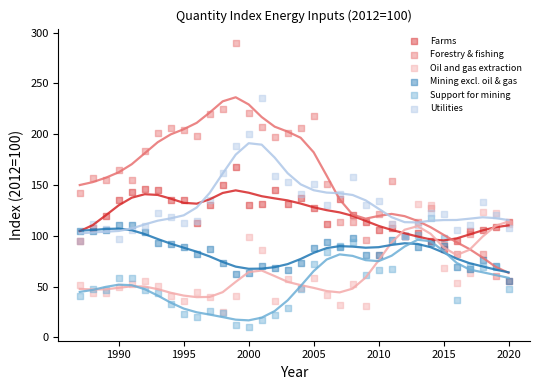

Which series contains the highest Y value?

Forestry & fishing